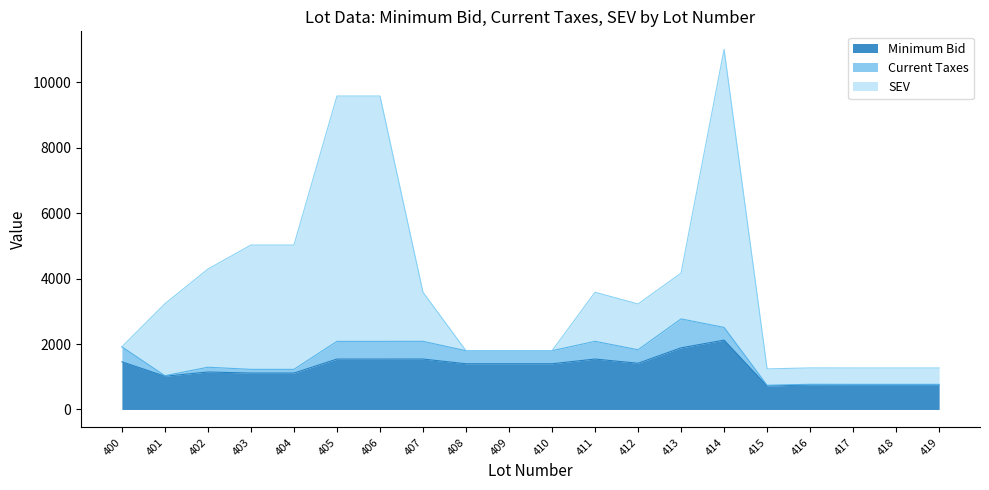

Between 409 and 413, which series saw the biggest shift?

SEV